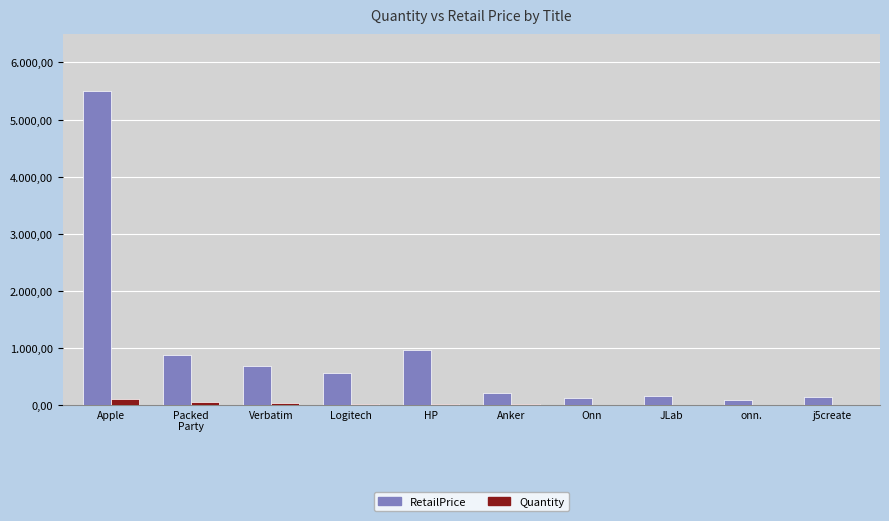

Is it true that Quantity equals 104.0 at Apple?

True